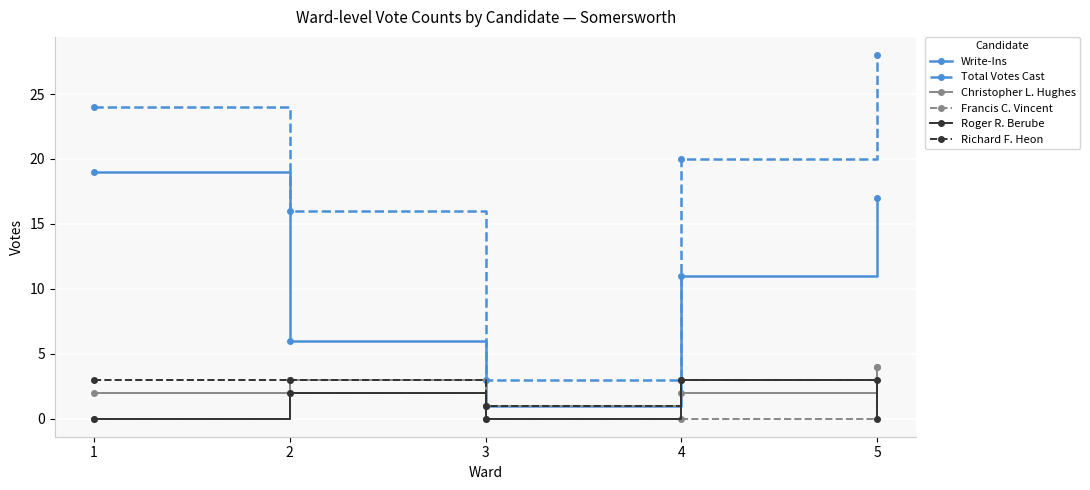

Reading left to right, what are all the values shown in this chart?

Write-Ins: 19	6	1	11	17
Total Votes Cast: 24	16	3	20	28
Christopher L. Hughes: 2	3	1	2	4
Francis C. Vincent: 0	2	0	0	4
Roger R. Berube: 0	2	0	3	0
Richard F. Heon: 3	3	1	3	3